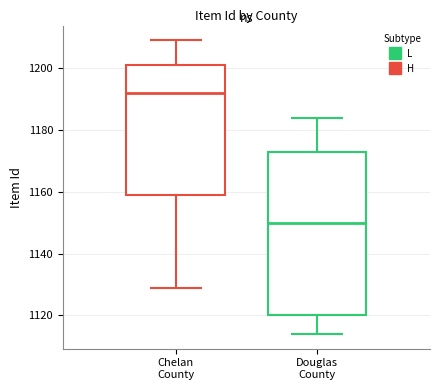

Reading left to right, transcribe this box plot: for each box, give where its median line is, the range the box spans, and where its two whiskers end, as read against the y-axis. The values are not printed on the chart, so give them approximately, as read against the axis.

Chelan County: median 1192, box 1160 to 1202, whiskers 1130 to 1210
Douglas County: median 1150, box 1120 to 1174, whiskers 1114 to 1184